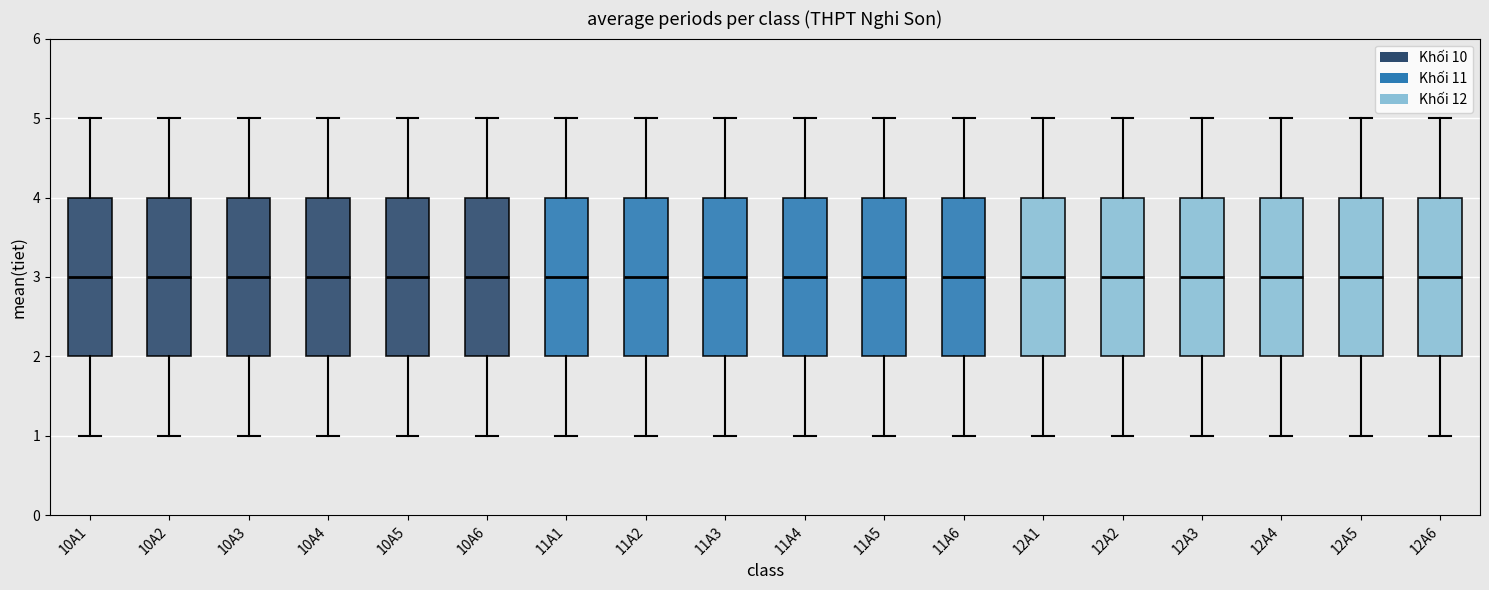

Reading left to right, transcribe this box plot: for each box, give where its median line is, the range the box spans, and where its two whiskers end, as read against the y-axis. The values are not printed on the chart, so give them approximately, as read against the axis.

10A1: median 3, box 2 to 4, whiskers 1 to 5
10A2: median 3, box 2 to 4, whiskers 1 to 5
10A3: median 3, box 2 to 4, whiskers 1 to 5
10A4: median 3, box 2 to 4, whiskers 1 to 5
10A5: median 3, box 2 to 4, whiskers 1 to 5
10A6: median 3, box 2 to 4, whiskers 1 to 5
11A1: median 3, box 2 to 4, whiskers 1 to 5
11A2: median 3, box 2 to 4, whiskers 1 to 5
11A3: median 3, box 2 to 4, whiskers 1 to 5
11A4: median 3, box 2 to 4, whiskers 1 to 5
11A5: median 3, box 2 to 4, whiskers 1 to 5
11A6: median 3, box 2 to 4, whiskers 1 to 5
12A1: median 3, box 2 to 4, whiskers 1 to 5
12A2: median 3, box 2 to 4, whiskers 1 to 5
12A3: median 3, box 2 to 4, whiskers 1 to 5
12A4: median 3, box 2 to 4, whiskers 1 to 5
12A5: median 3, box 2 to 4, whiskers 1 to 5
12A6: median 3, box 2 to 4, whiskers 1 to 5